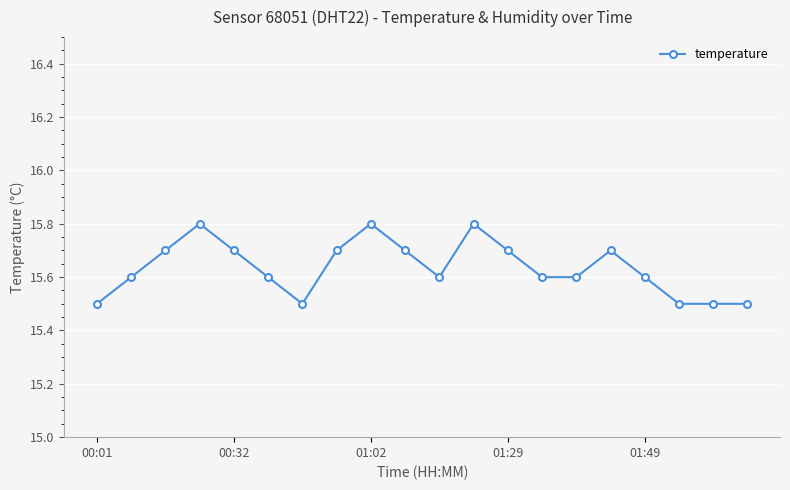

What is the sum of all values?

312.7